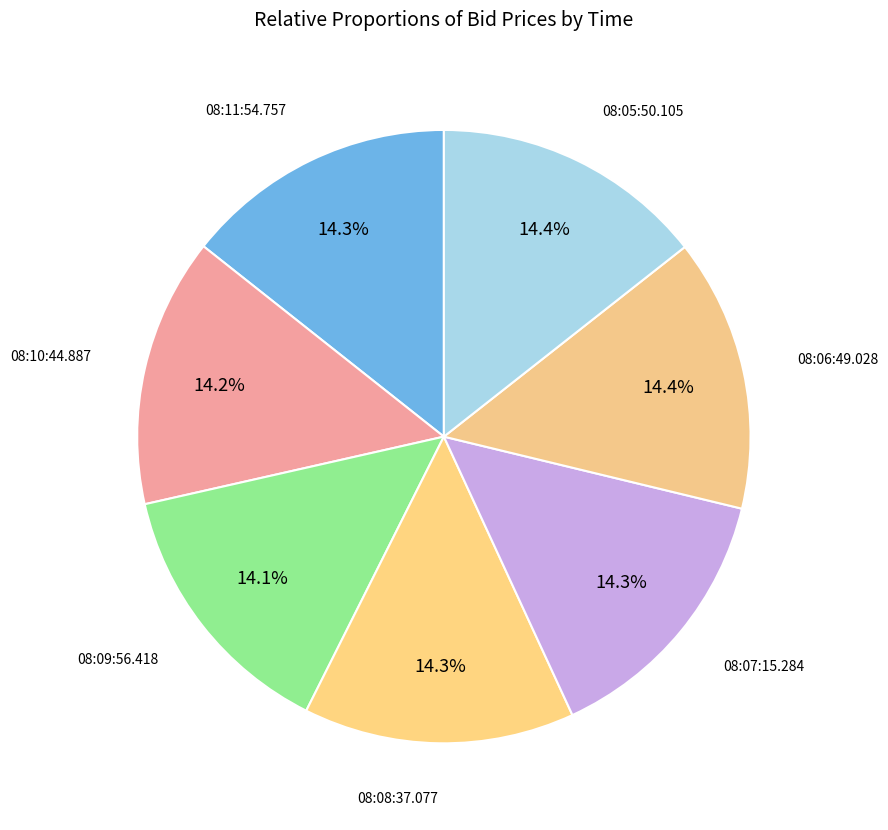

Is there any slice that represents more than half of the pie?

No